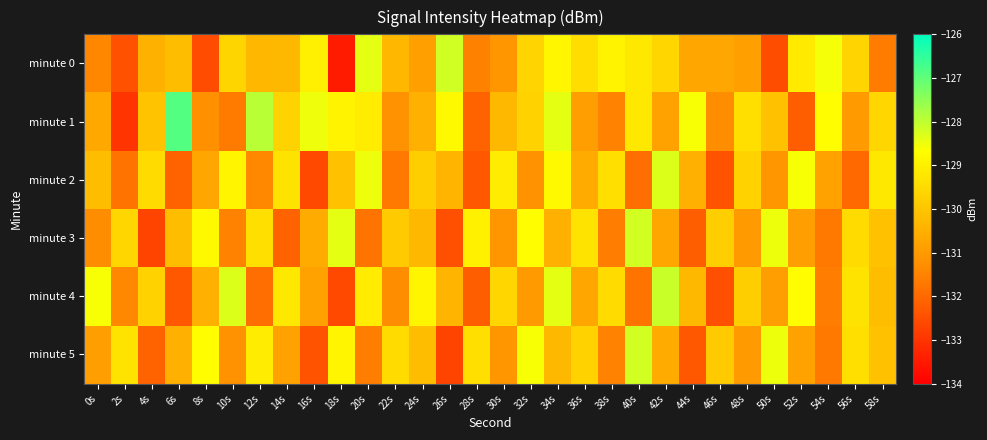

At which category is the sum across all series the highest?

34s